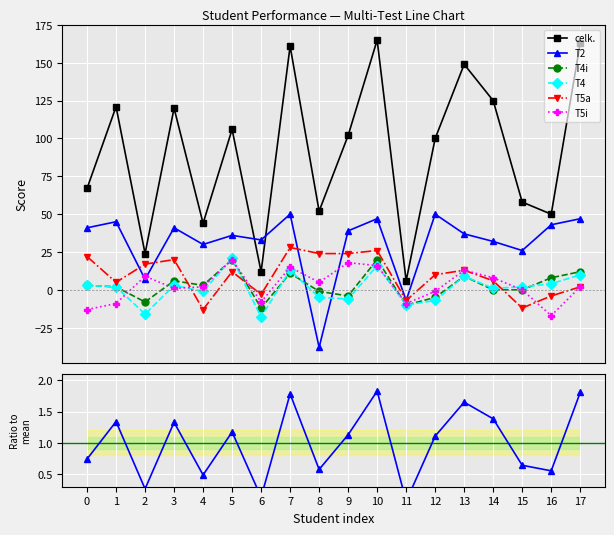

What is the sum of all T4i values?

54